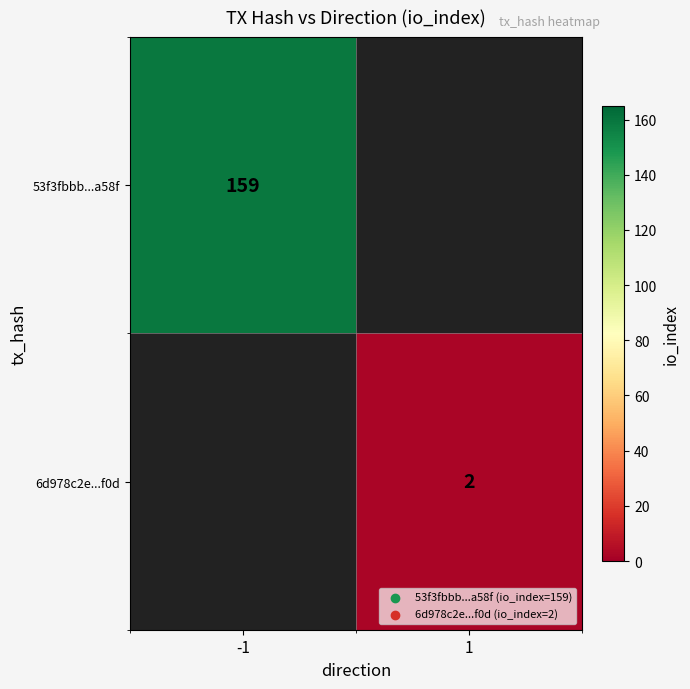

True or false: 6d978c2e...f0d has a value of 2 at 1.

True